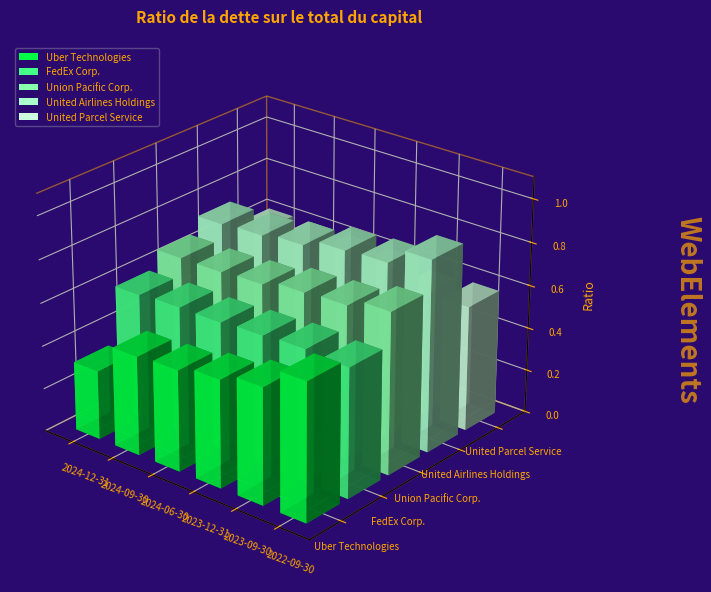

What are all the series names shown in the legend?

Uber Technologies, FedEx Corp., Union Pacific Corp., United Airlines Holdings, United Parcel Service